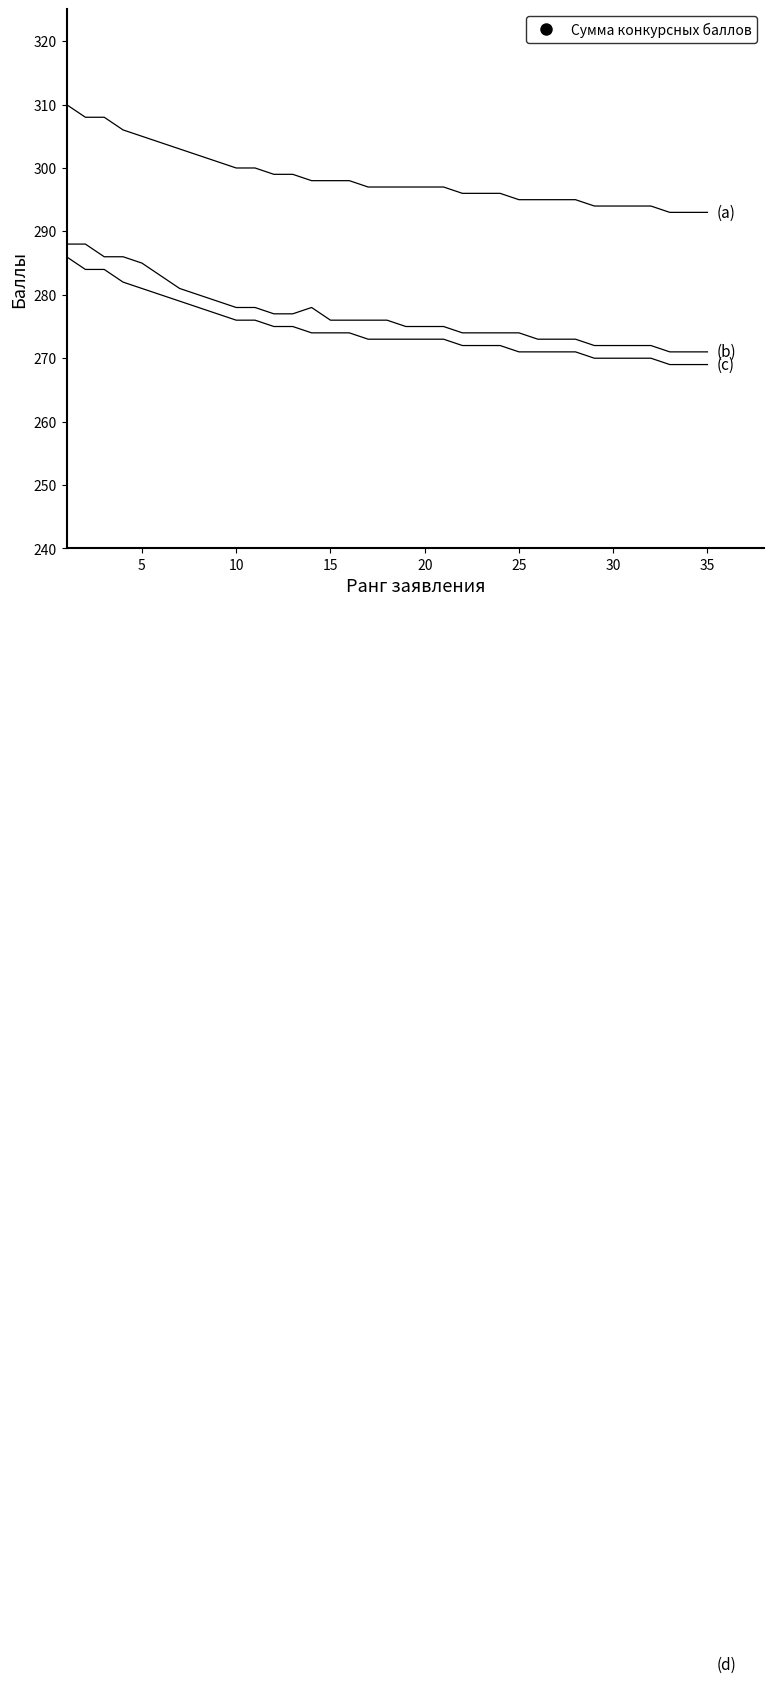

What is the difference between the highest and lowest values at 30?

239